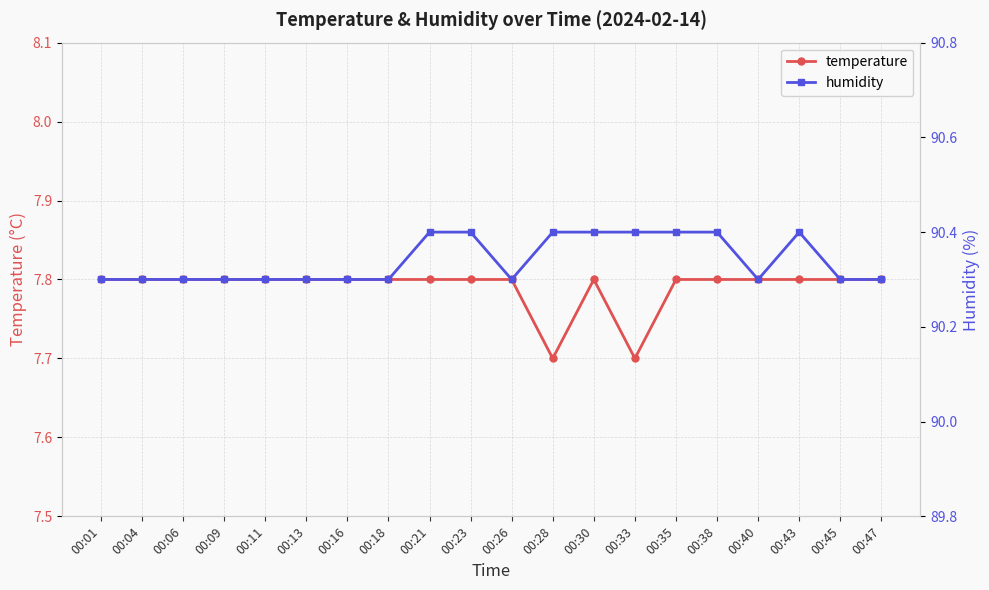

True or false: humidity and temperature intersect in this chart.

False